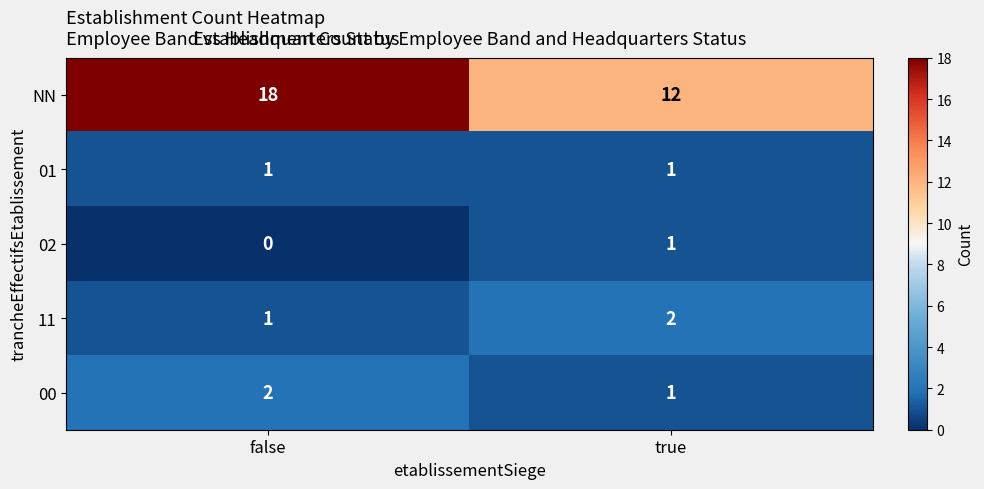

Is it true that NN equals 19 at true?

False